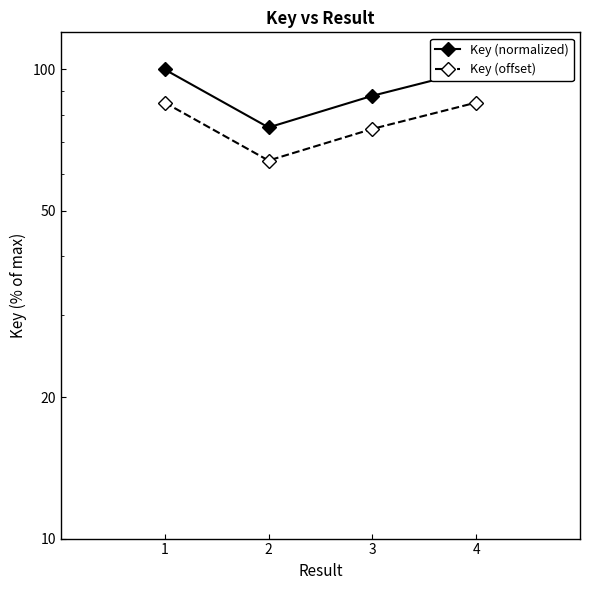

Reading right to left, extract all data points from this chart.

Key (normalized): 100.0	87.9	75.2	100.0
Key (offset): 85.0	74.7	64.0	85.0